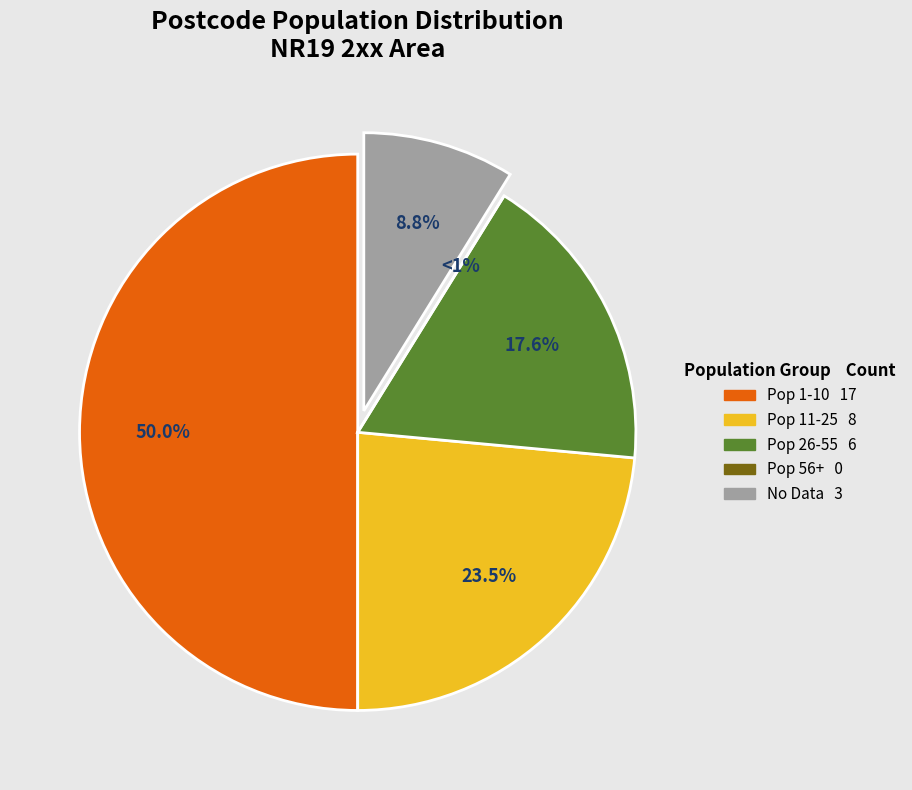

How many segments does this pie chart have?

2